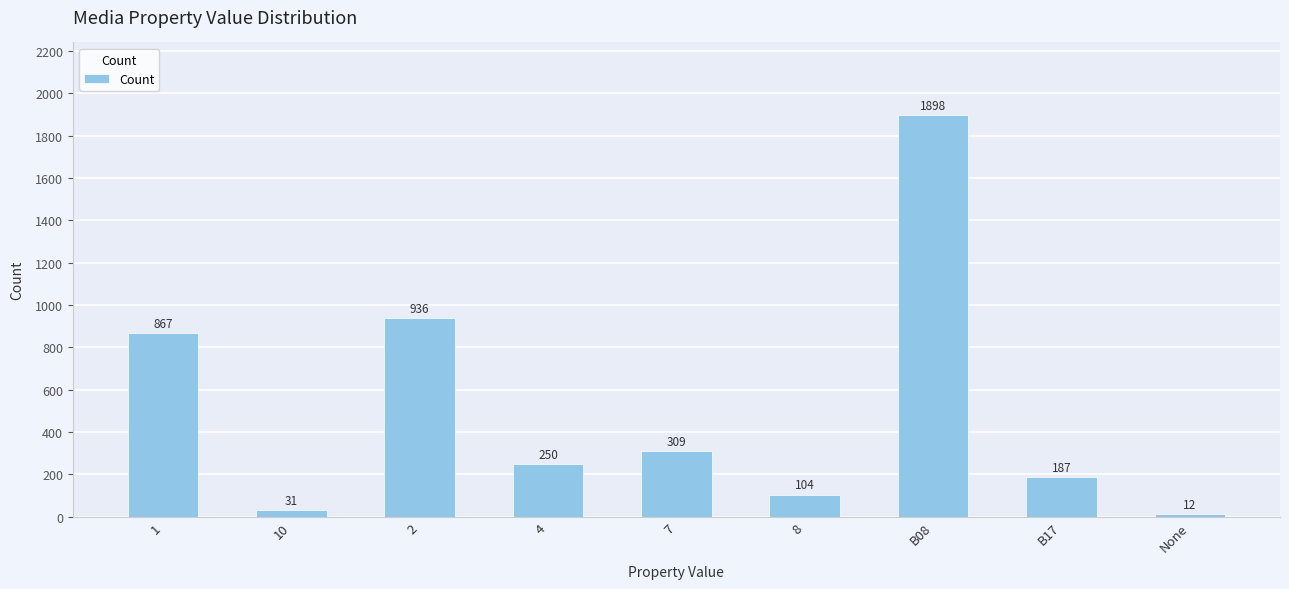

Between B17 and 10, which is larger?

B17